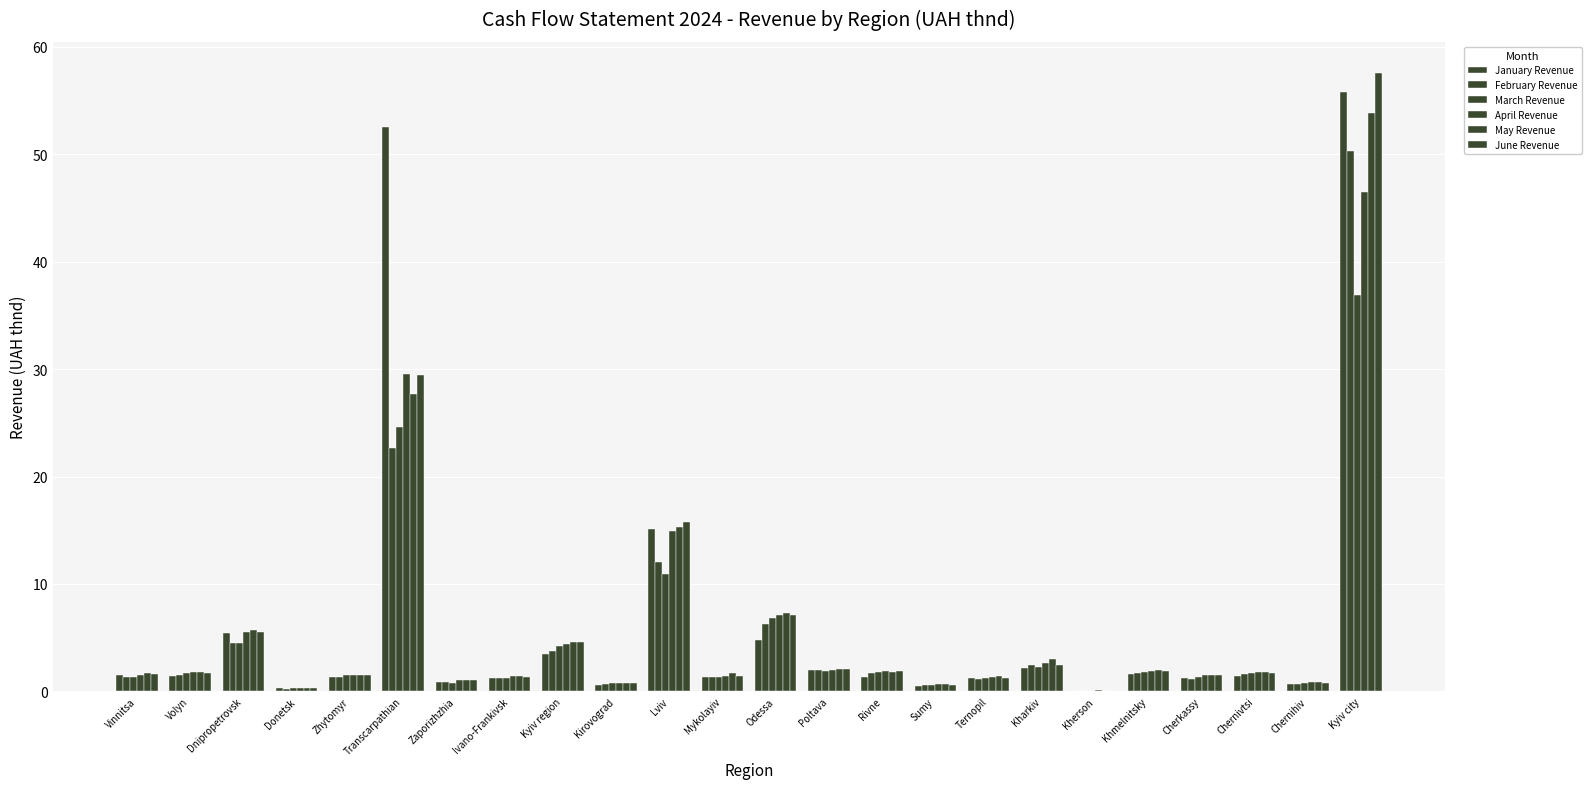

Is it true that June Revenue equals 1.7 at Volyn?

True